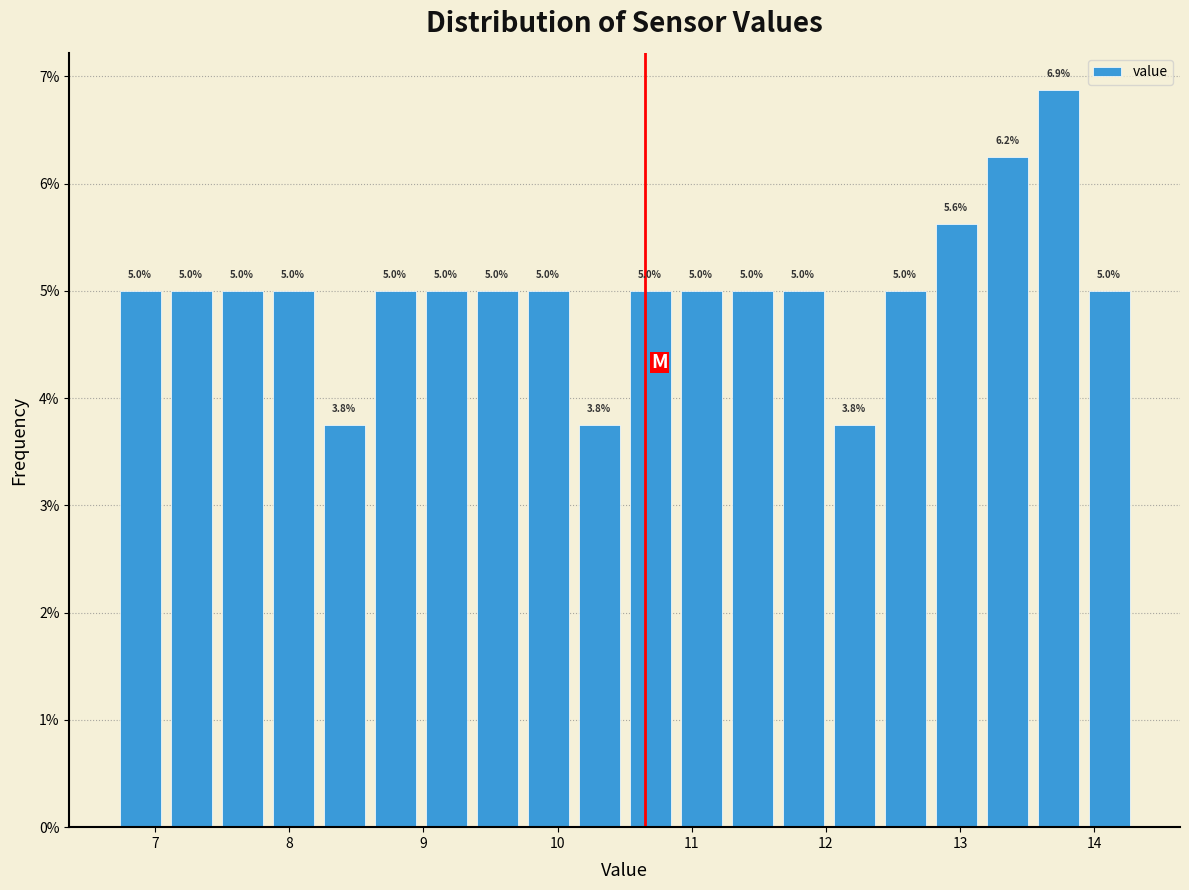

Read against the x-axis, roughly where is the centre of the tallest bar?

13.7